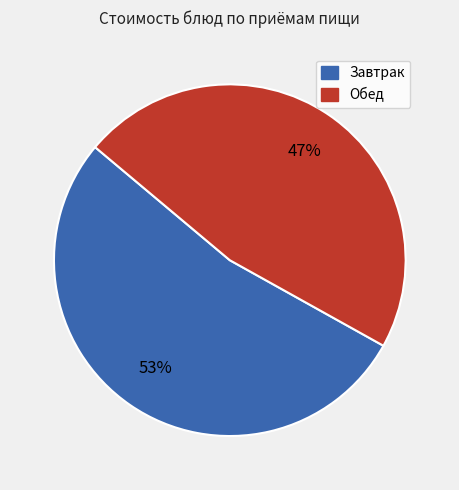

To the nearest percent, what is the average slice percentage?

50%